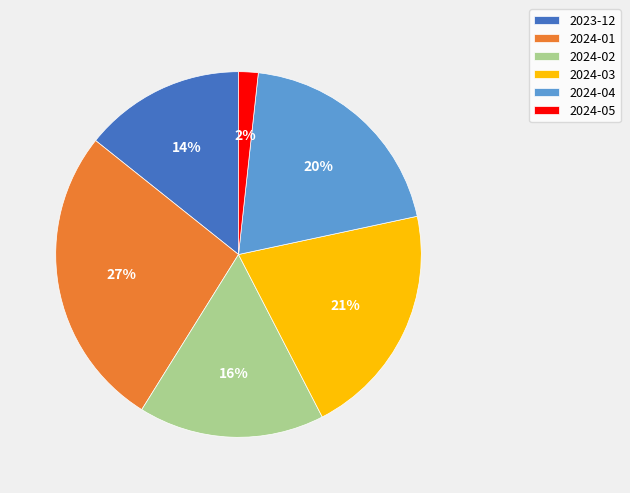

What is the ratio of the value at 2024-01 to the value at 2024-03?

1.3